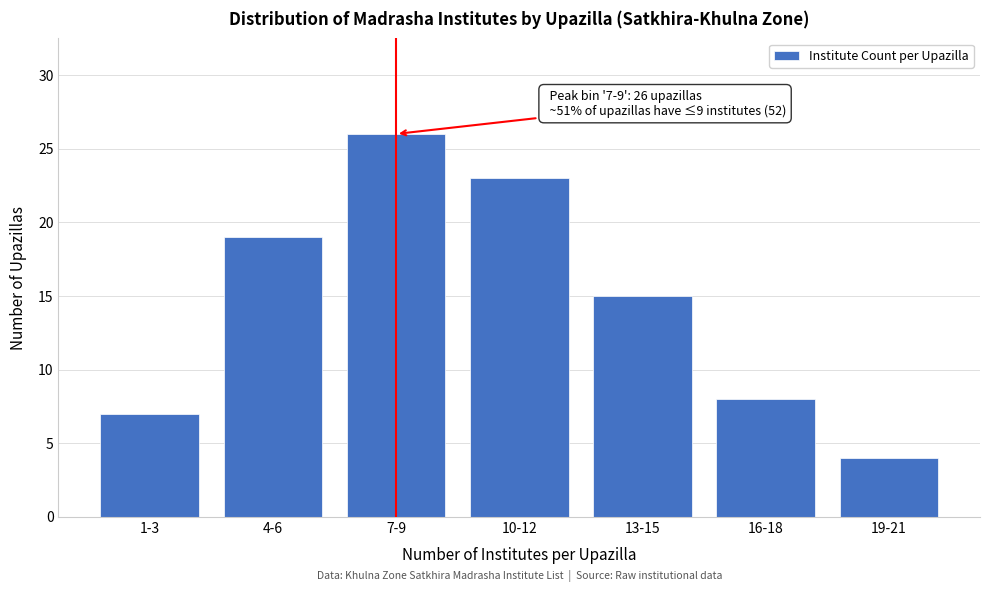

Reading left to right, list all the values displayed in this chart.

7	19	26	23	15	8	4